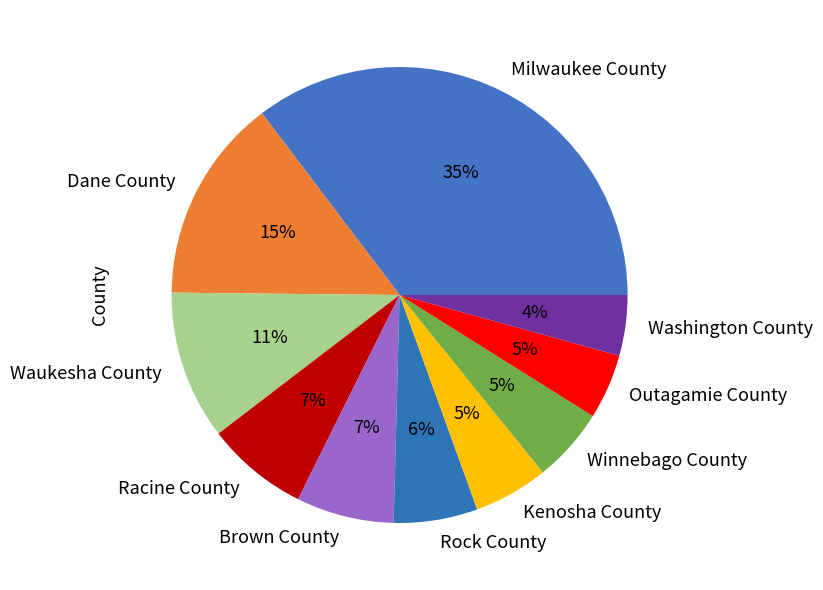

Do Dane County and Winnebago County together represent more than half of the pie?

No